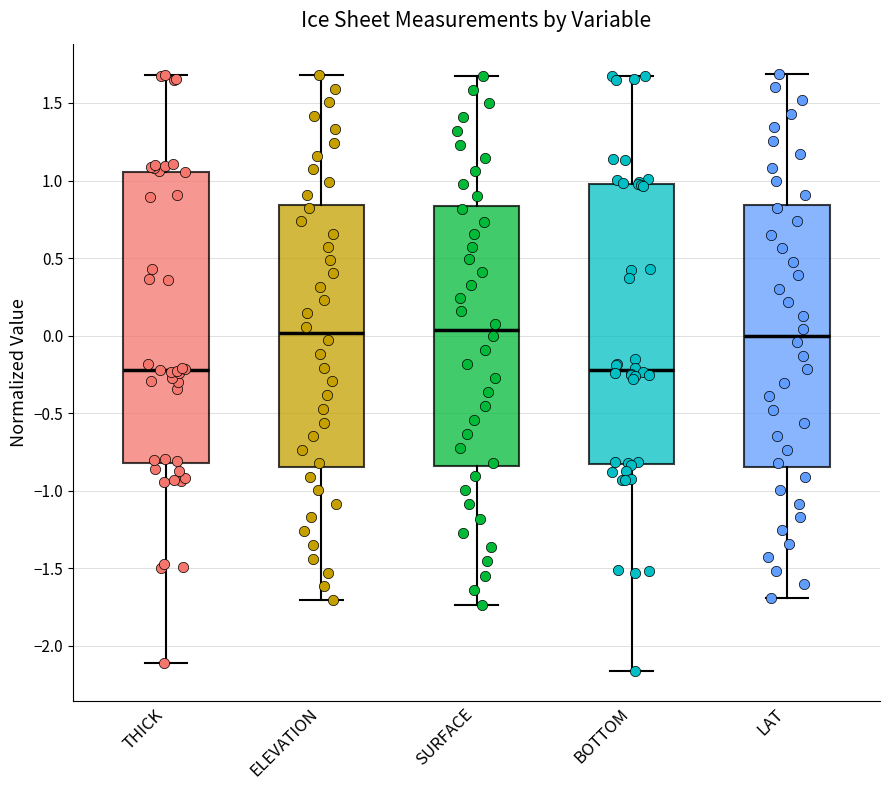

Which box is the tallest, from its lower edge to its upper edge?

THICK